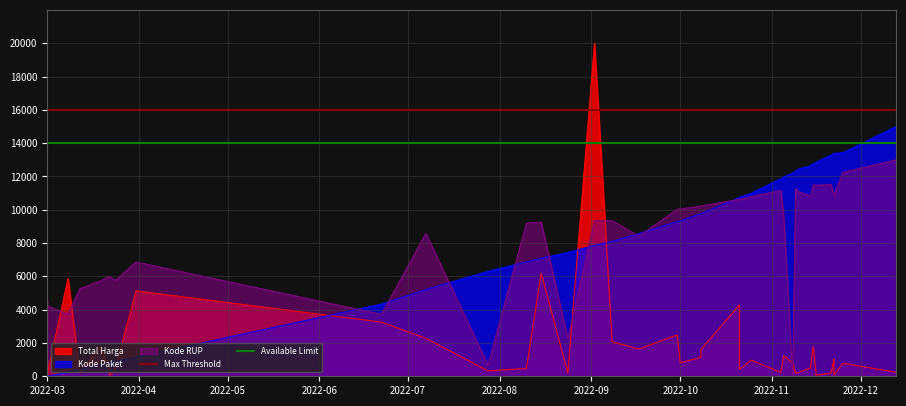

How many lines are shown in the chart?

2